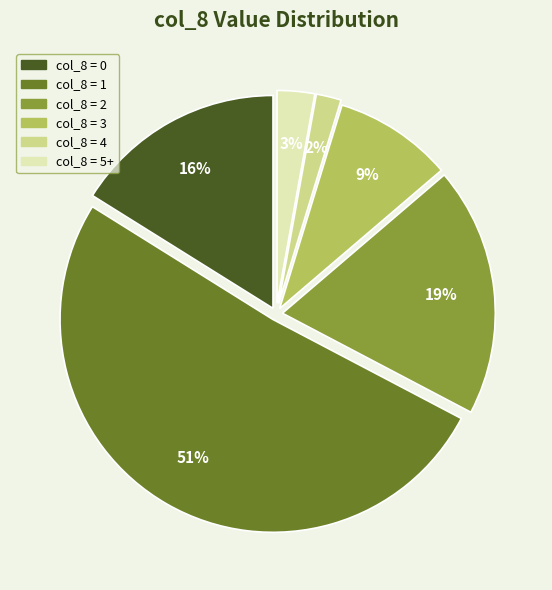

Is there a majority slice in this chart?

Yes